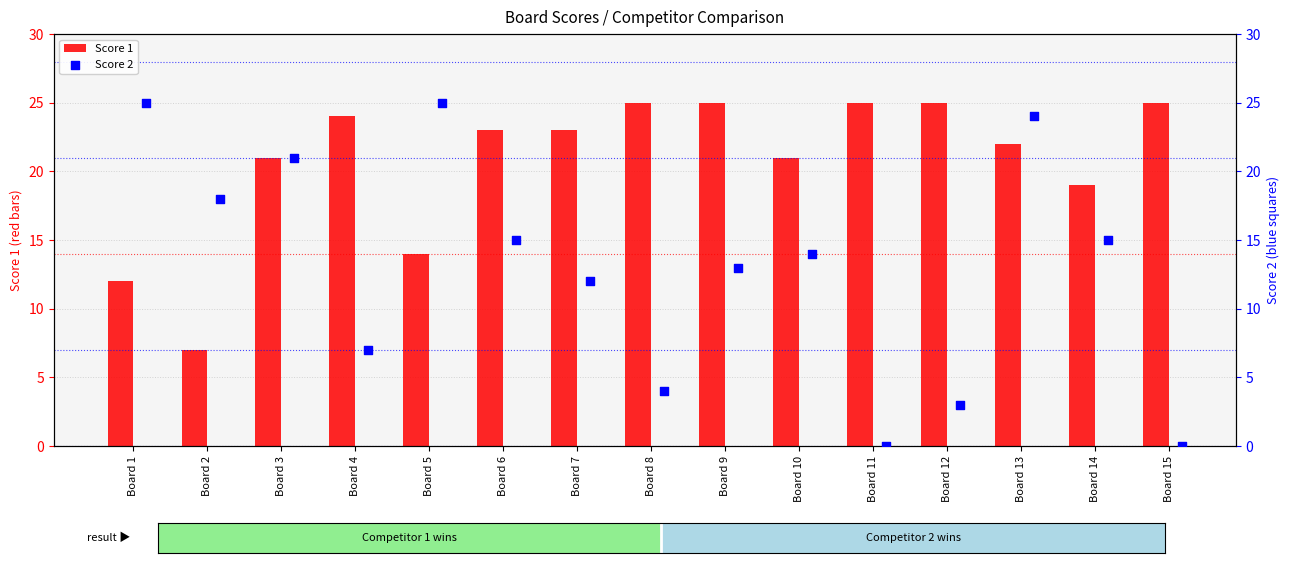

Which series reaches the minimum Y coordinate?

Score 2